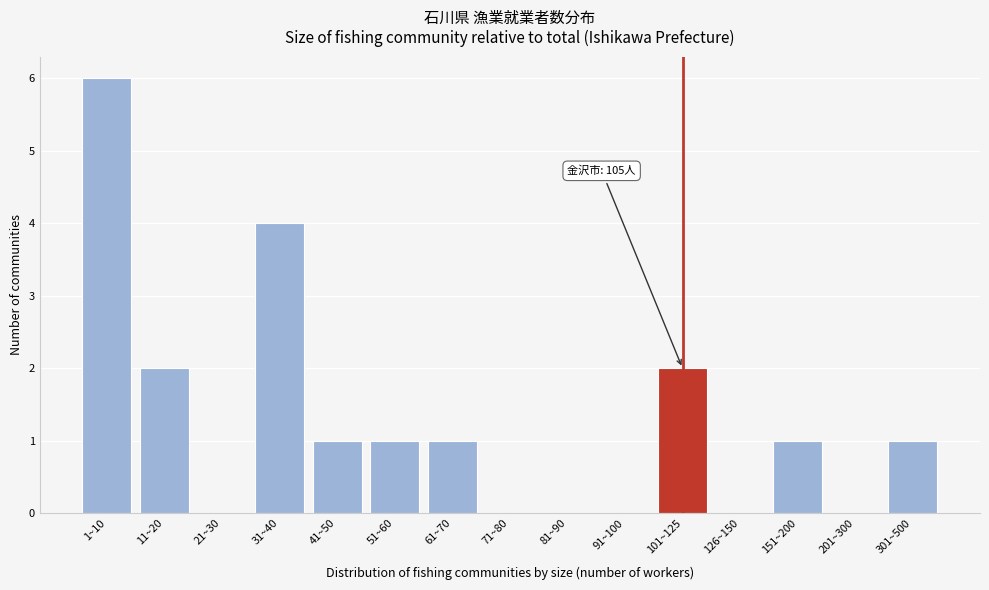

Reading left to right, list all the values displayed in this chart.

1~10=6	11~20=2	21~30=0	31~40=4	41~50=1	51~60=1	61~70=1	71~80=0	81~90=0	91~100=0	101~125=2	126~150=0	151~200=1	201~300=0	301~500=1